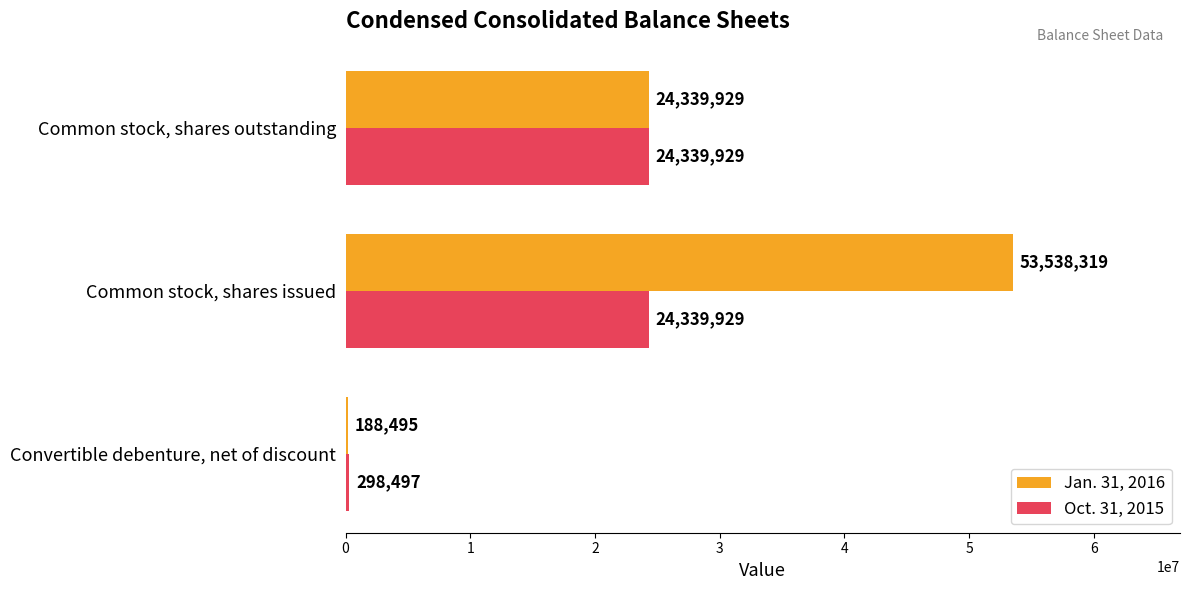

What is the sum of all Oct. 31, 2015 values?

48978355